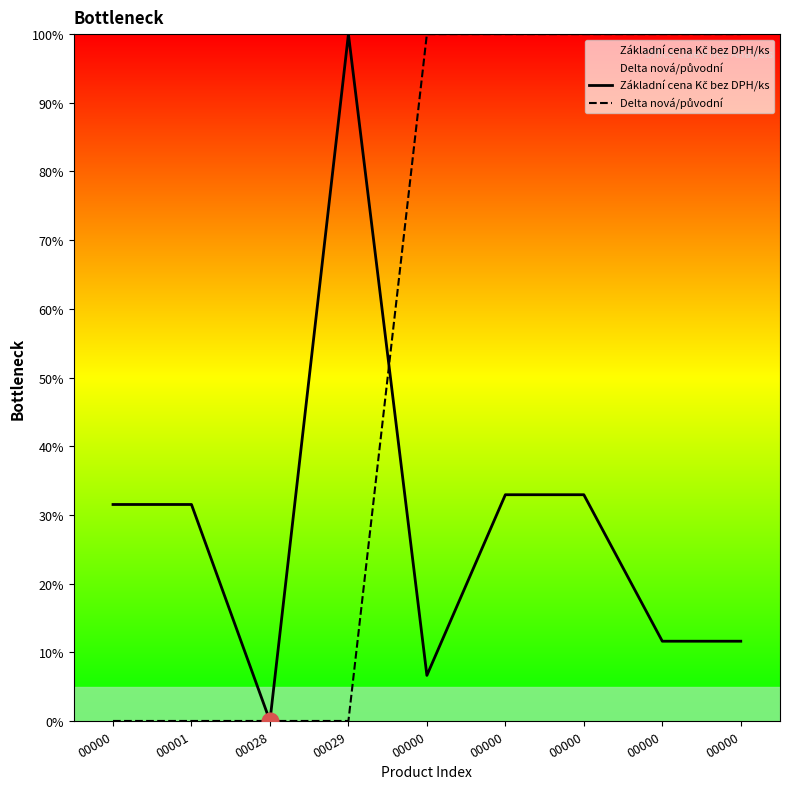

True or false: Delta nová/původní has more than 1 interior local peaks.

False